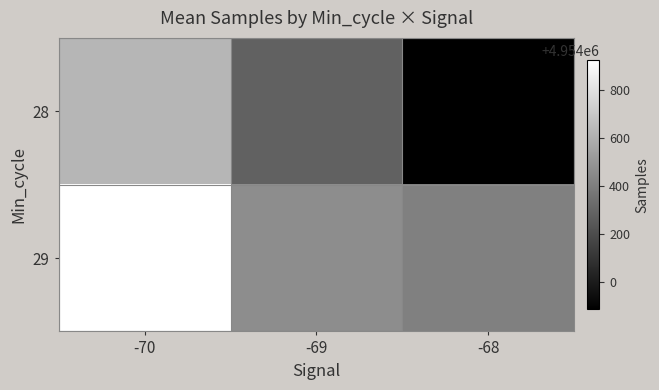

Which series changed the most between -70 and -68?

28